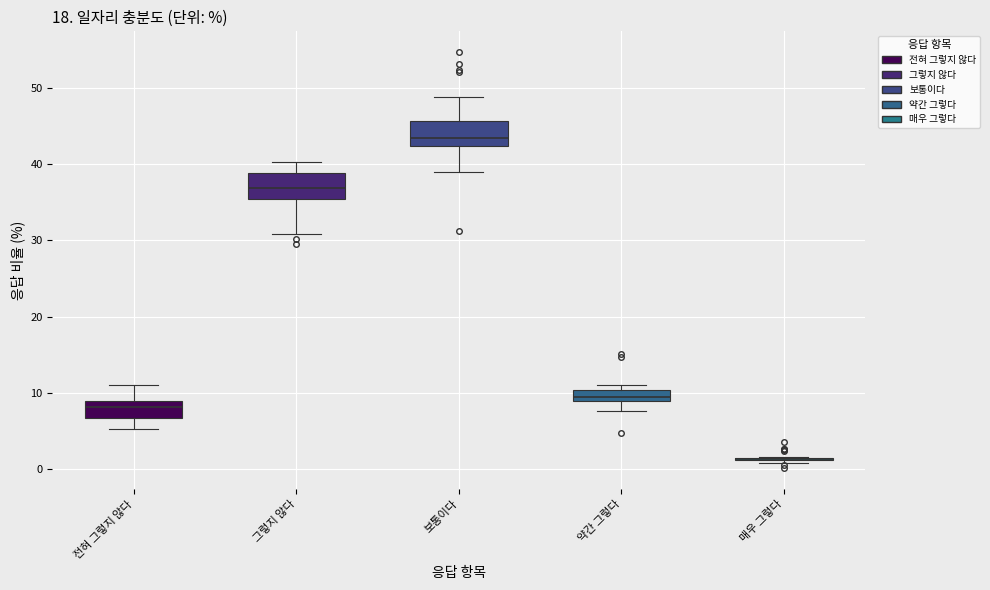

Reading left to right, transcribe this box plot: for each box, give where its median line is, the range the box spans, and where its two whiskers end, as read against the y-axis. The values are not printed on the chart, so give them approximately, as read against the axis.

전혀 그렇지 않다: median 8, box 7 to 9, whiskers 5 to 11
그렇지 않다: median 37, box 35 to 39, whiskers 31 to 40
보통이다: median 44, box 42 to 46, whiskers 39 to 49
약간 그렇다: median 10 (inside the box), box 9 to 10, whiskers 8 to 11
매우 그렇다: box collapsed to a line at 1, whiskers 1 to 2